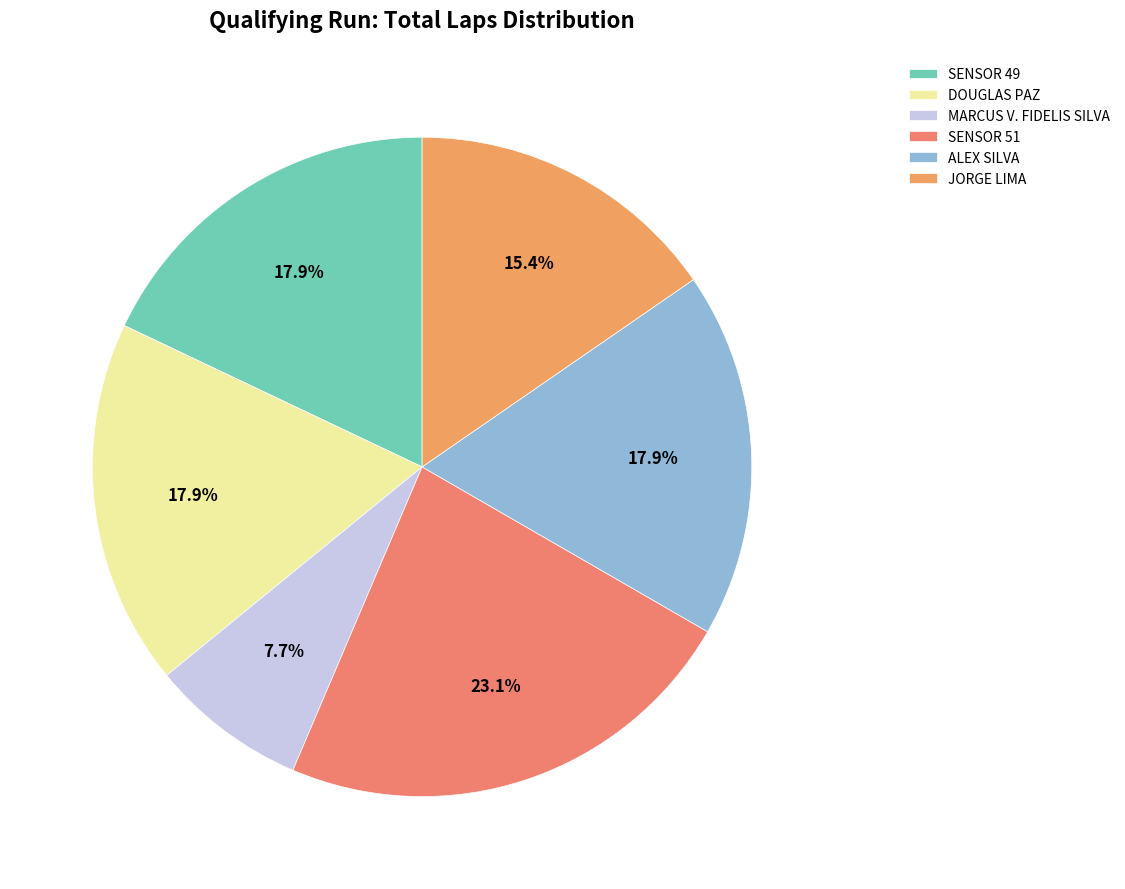

To the nearest percent, what portion does SENSOR 49 represent?

18%